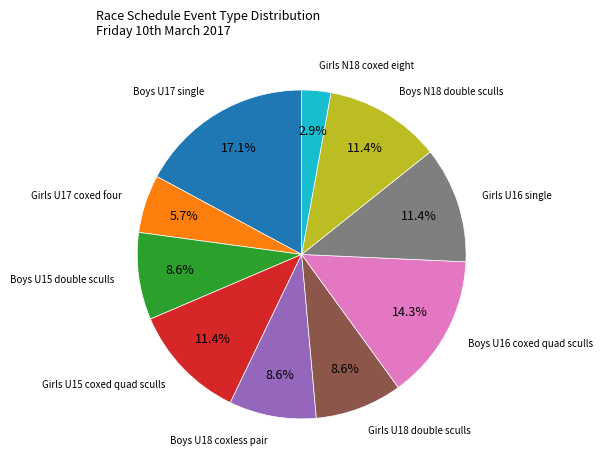

Is there a majority slice in this chart?

No